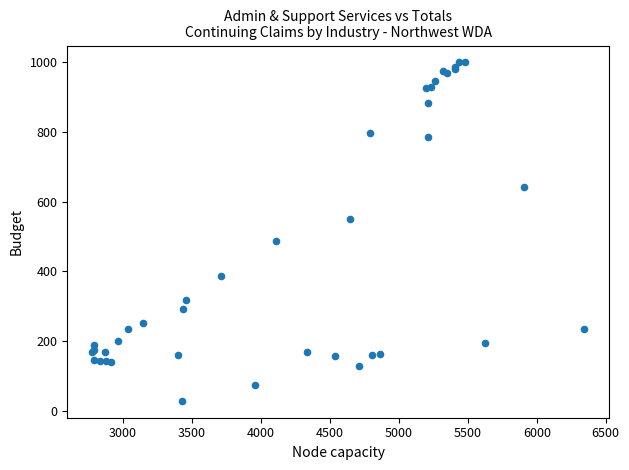

What Y value in the scatter plot is closest to 514?

488